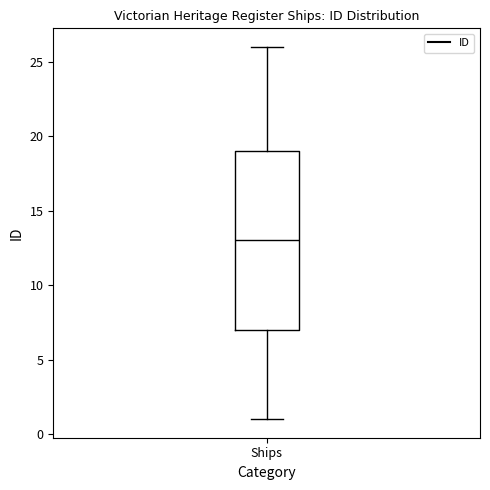

Where does the median line of the box for Ships sit on the y-axis? The values are not printed on the chart, so give them approximately, as read against the axis.

13